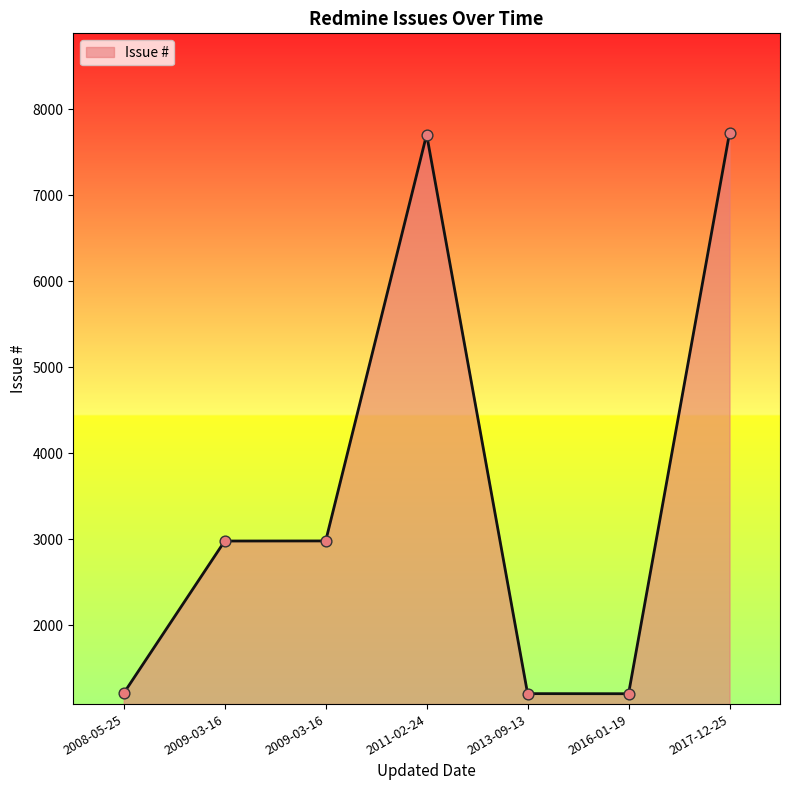

What is the ratio of the value at 2009-03-16 to the value at 2009-03-16?

1.0